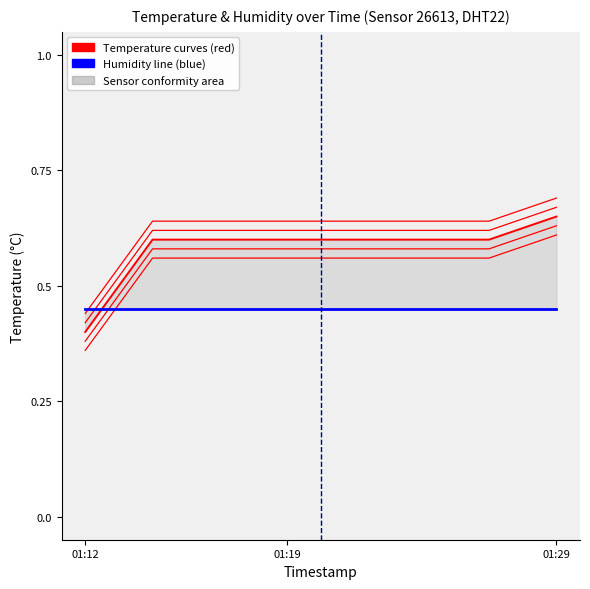

True or false: temperature_offset_4 has a value of 1.1 at 01:29.

False